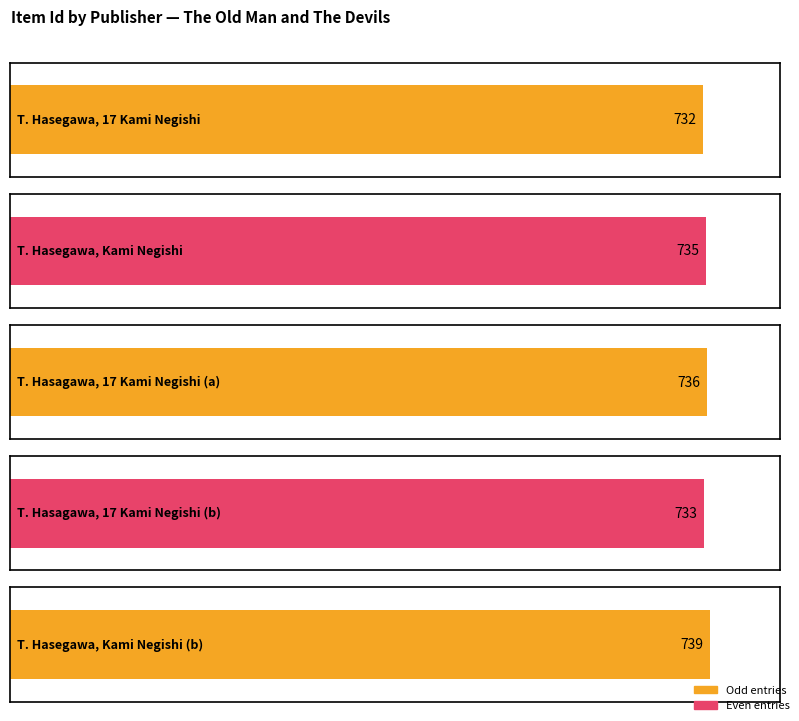

The chart shows a value of 1049 at T. Hasegawa, Kami Negishi, Tokyo. True or false?

False